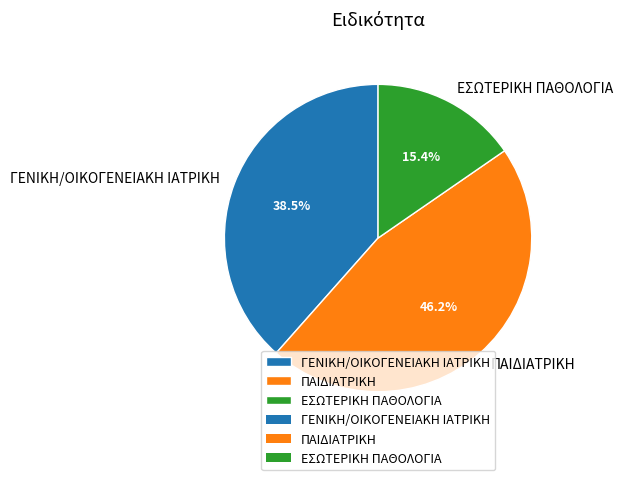

Which slice is the largest?

ΠΑΙΔΙΑΤΡΙΚΗ